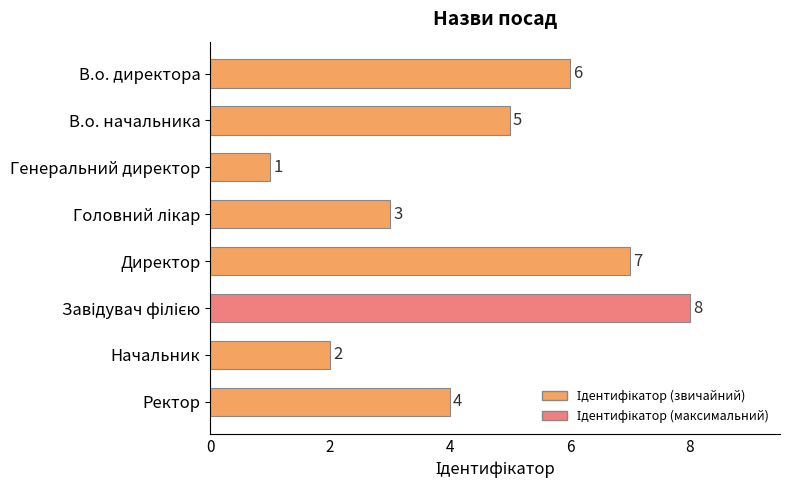

What is the label of the 6th bar from the bottom?

Генеральний директор